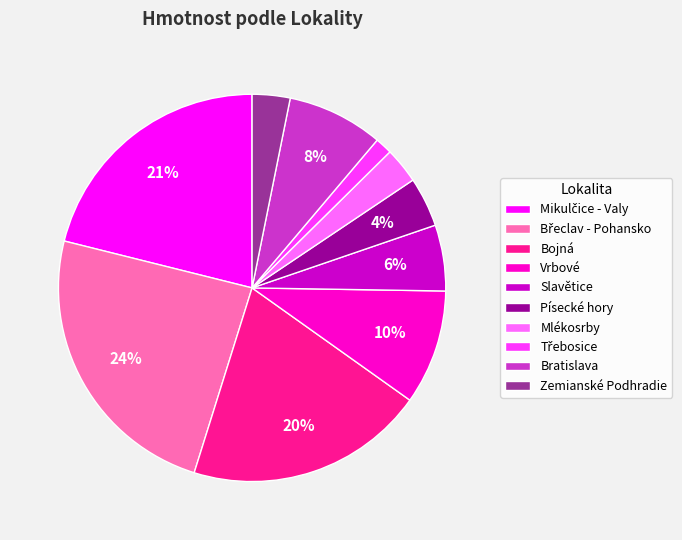

Combined, do Vrbové and Slavětice account for over 50%?

No